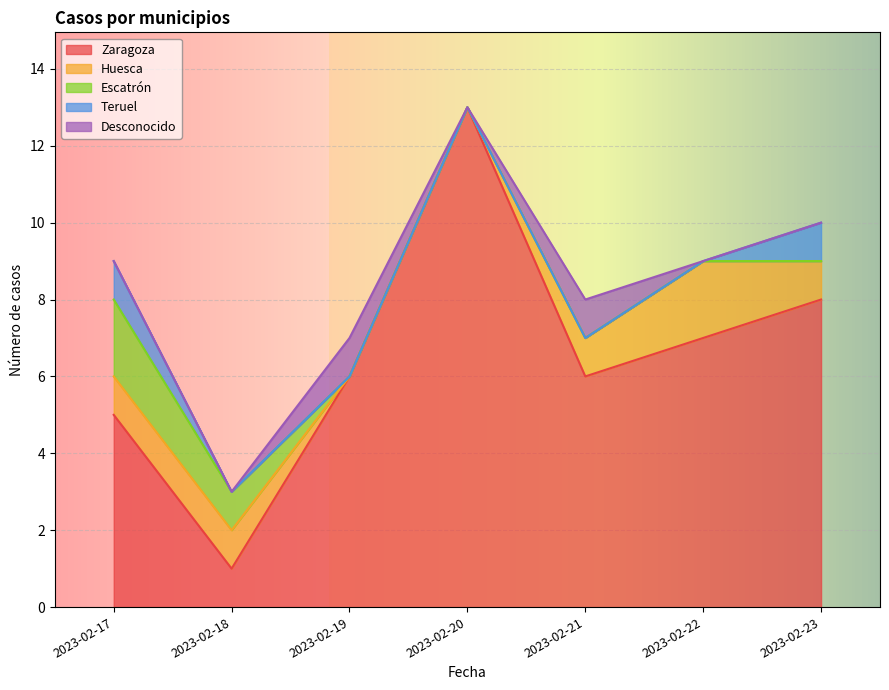

List the labels in order of Huesca value, largest first.

2023-02-22, 2023-02-17, 2023-02-18, 2023-02-21, 2023-02-23, 2023-02-19, 2023-02-20